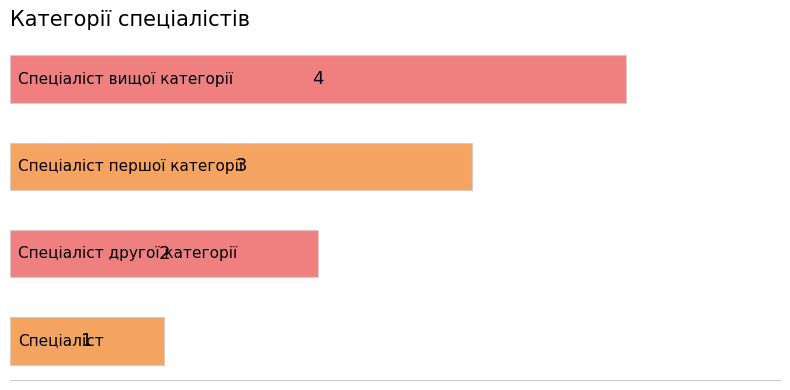

What is the smallest value displayed?

1